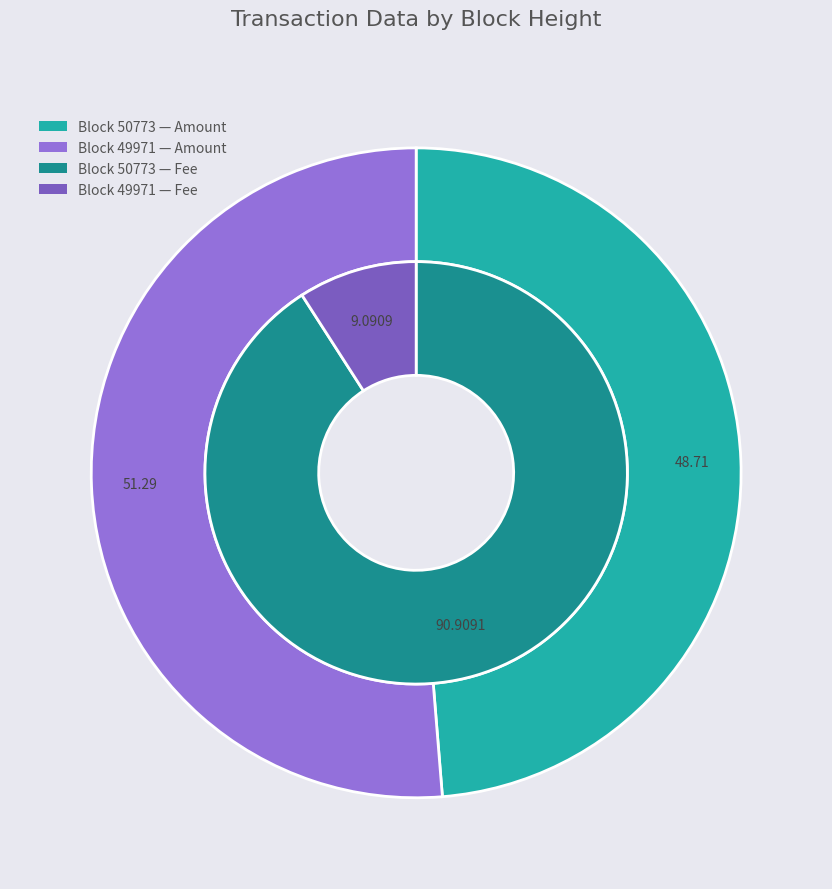

To the nearest percent, what percentage of the pie is 49971?

100%